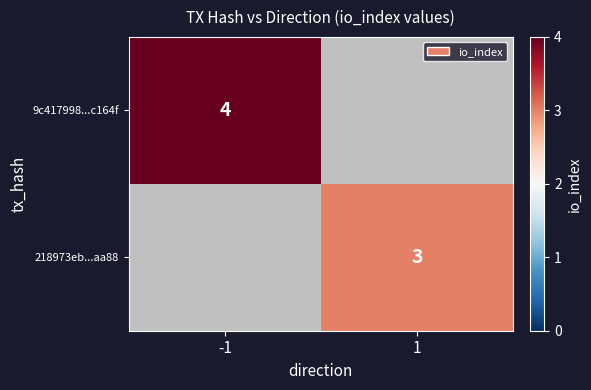

Is it true that 218973eb...aa88 equals 3 at 1?

True